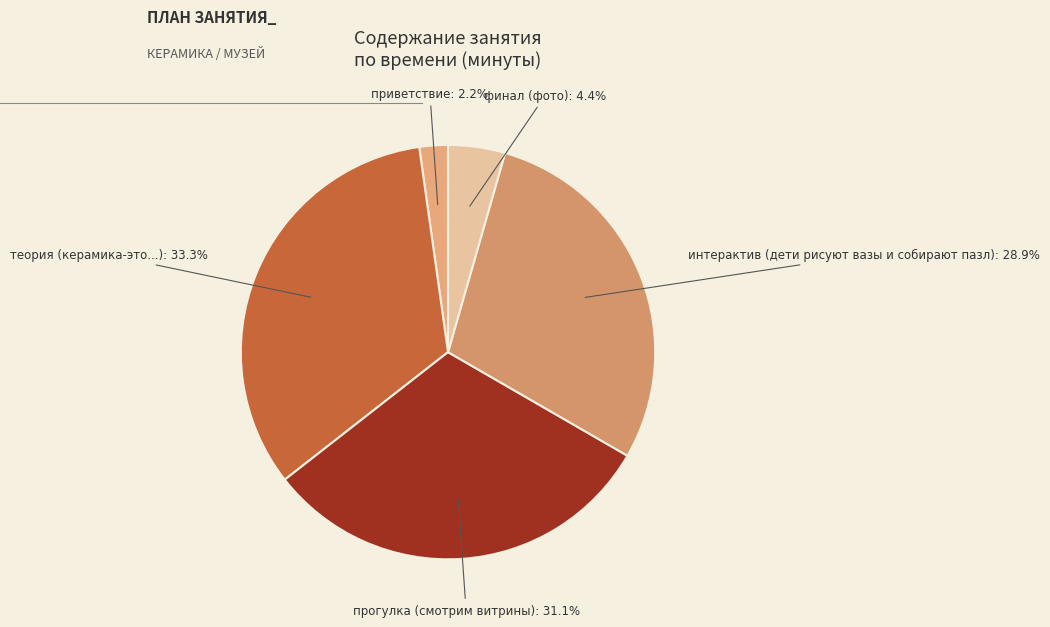

Which slice is the largest?

теория (керамика-это...)